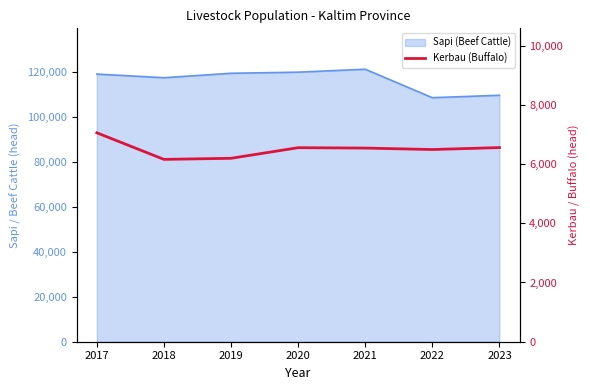

What is the average value?

6506